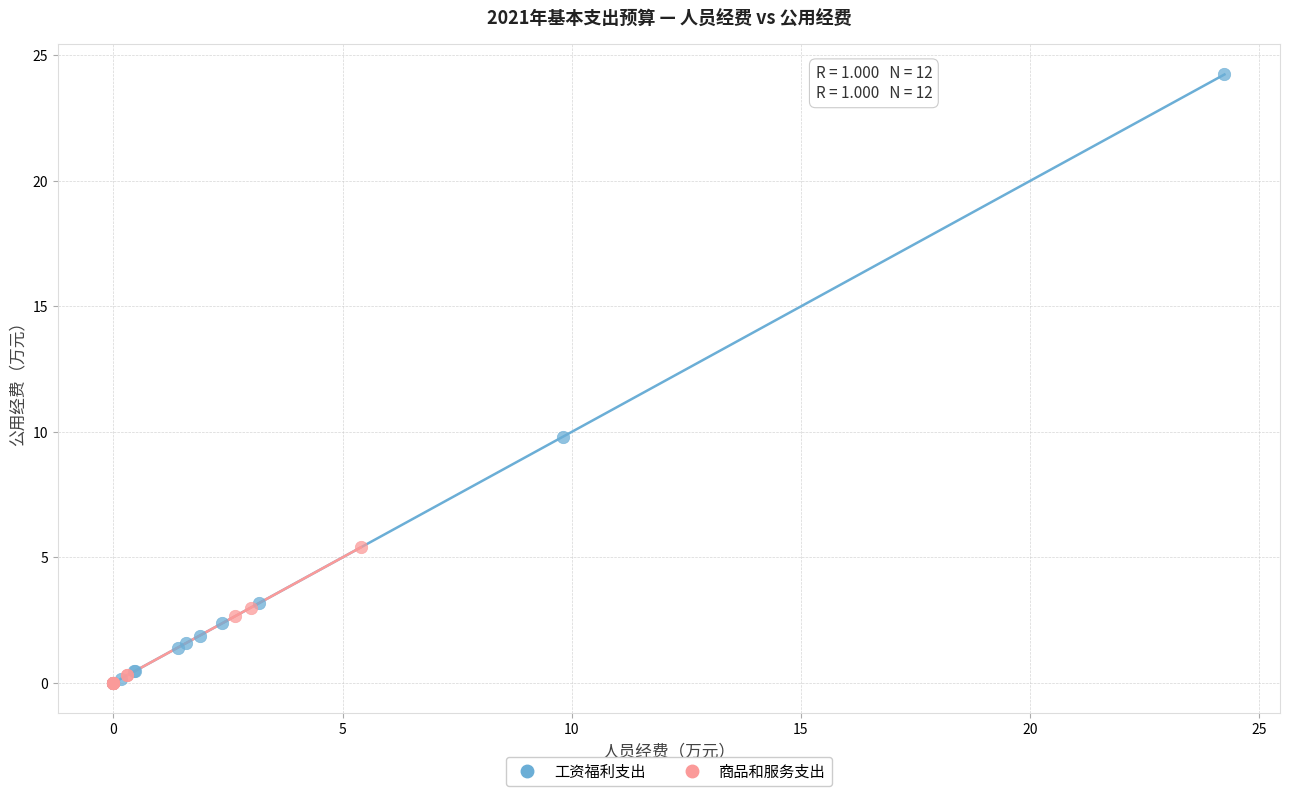

Which series has the largest Y range (max minus min)?

工资福利支出